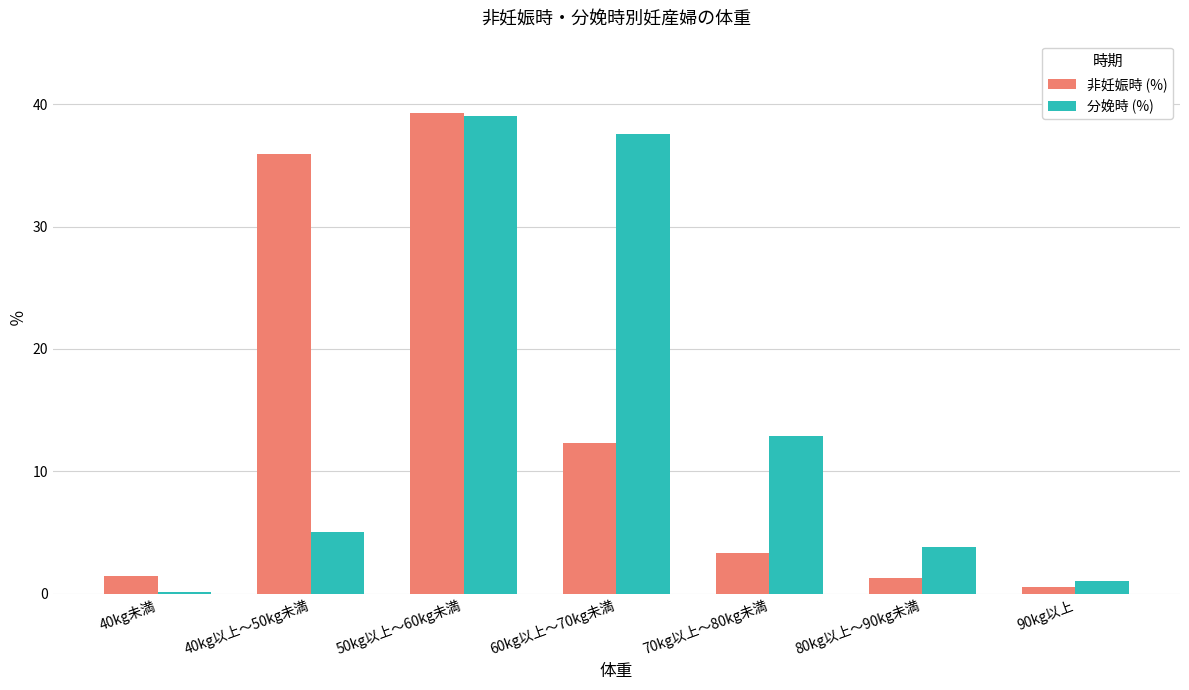

What is the sum of the 分娩時 (%) values at 70kg以上～80kg未満 and 40kg以上～50kg未満?

17.9